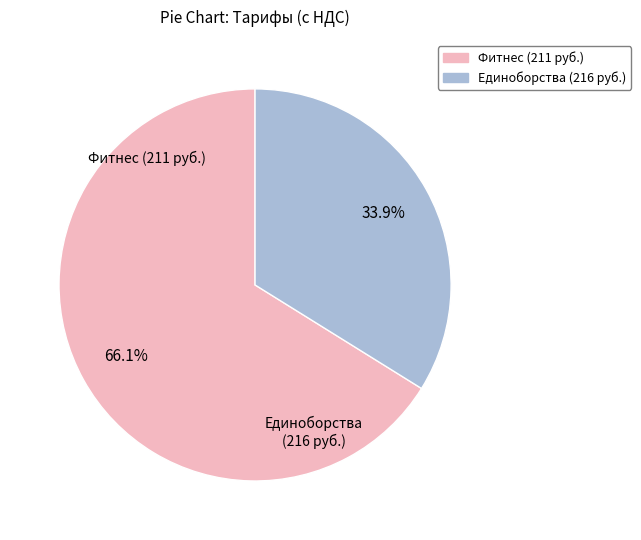

How many slices are in this pie chart?

2